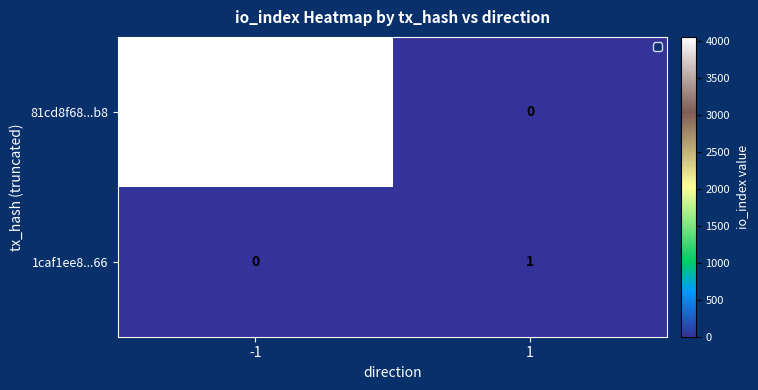

Reading left to right, what are all the values shown in this chart?

81cd8f68...b8: -1=4055	1=0
1caf1ee8...66: -1=0	1=1